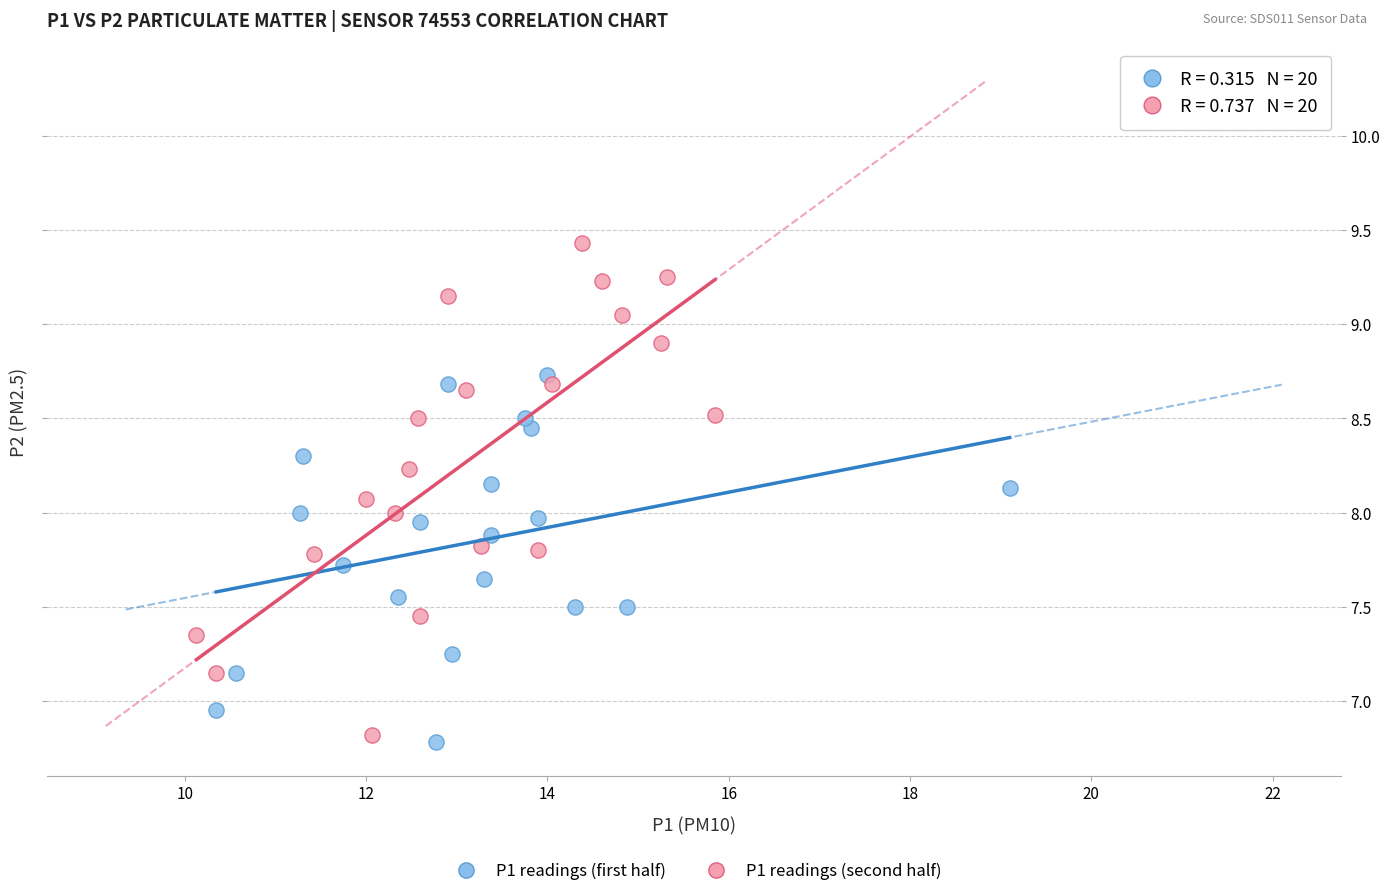

Which series contains the highest Y value?

P1 readings (second half)